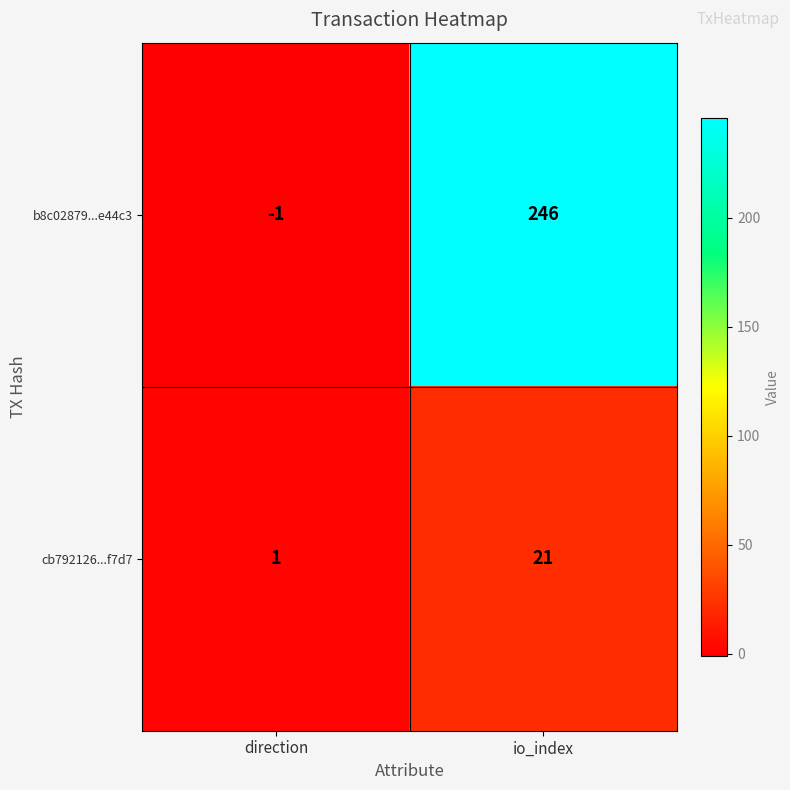

The b8c02879...e44c3 series shows 435 at io_index. True or false?

False